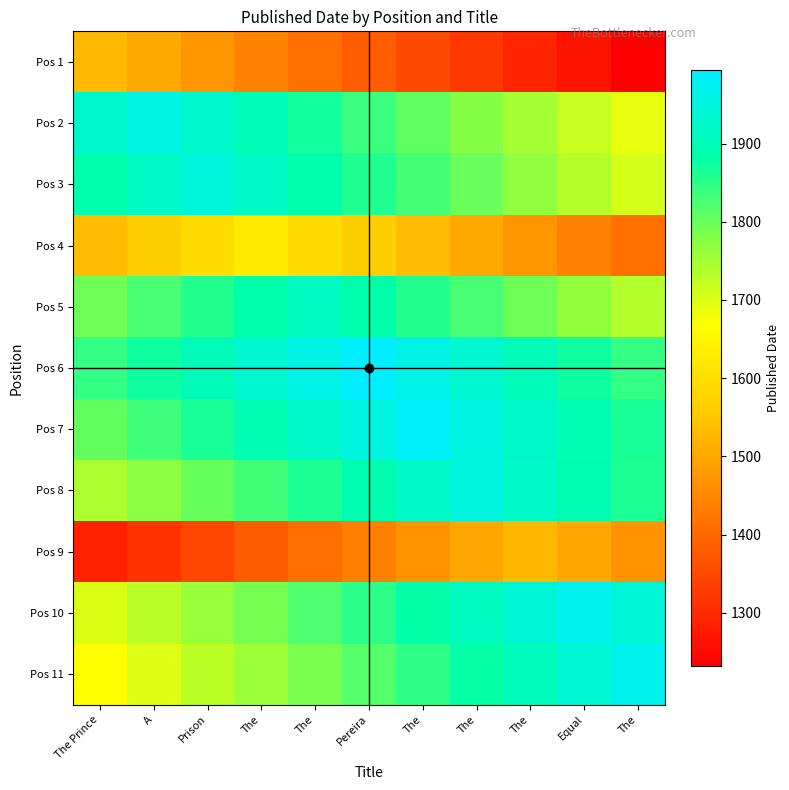

At which category is the sum across all series the highest?

Pereira